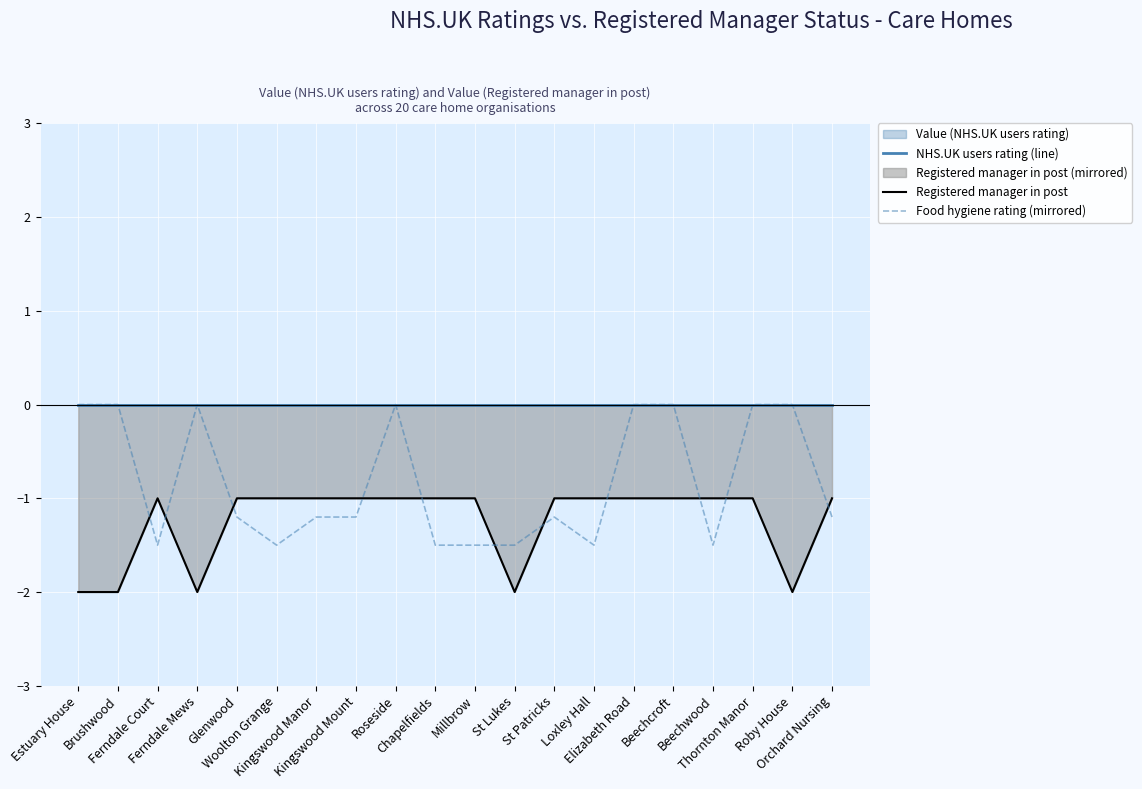

Which series has the largest range (max minus min)?

Food hygiene rating (mirrored)